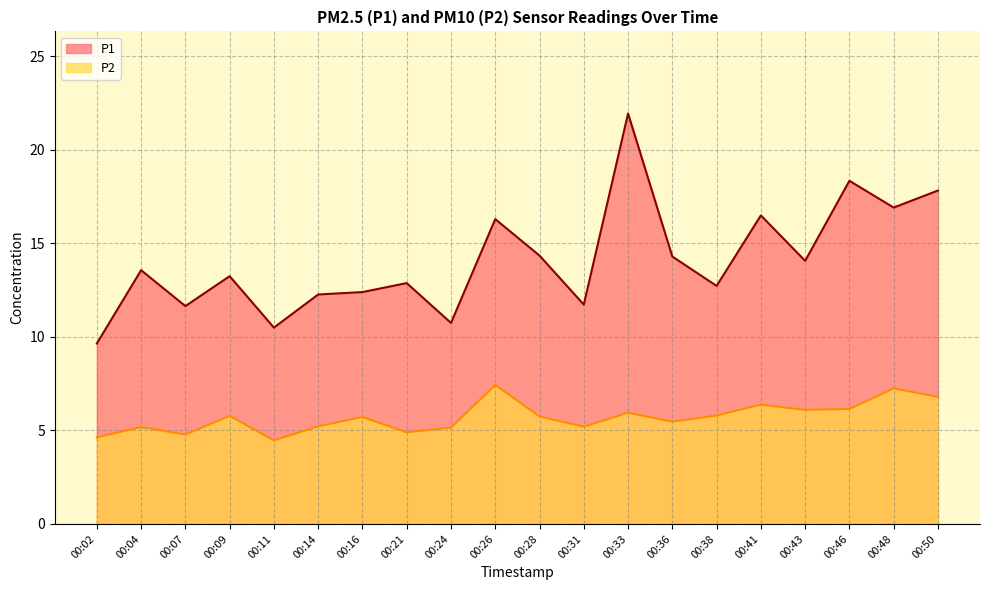

What is the minimum value shown in the chart?

4.5